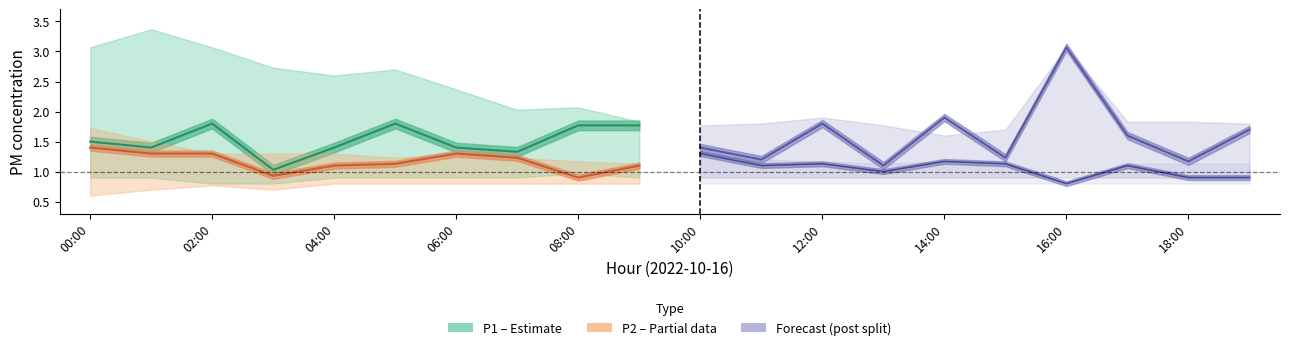

Which category has the highest value in the P2 (Partial) series?

00:00